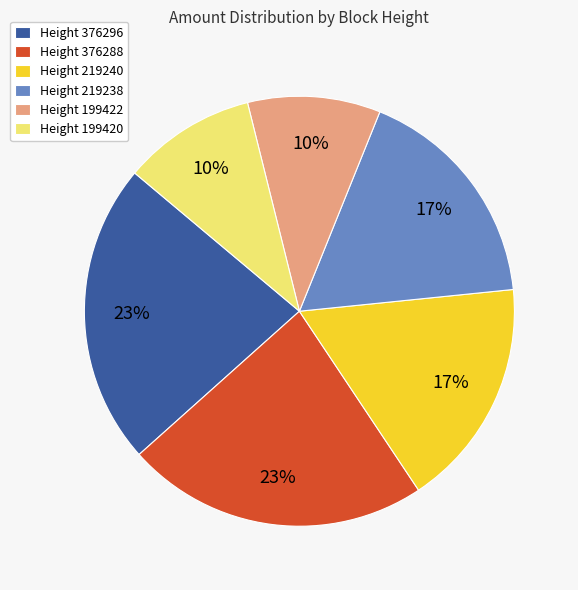

True or false: Height 376296 accounts for 12% of the total.

False